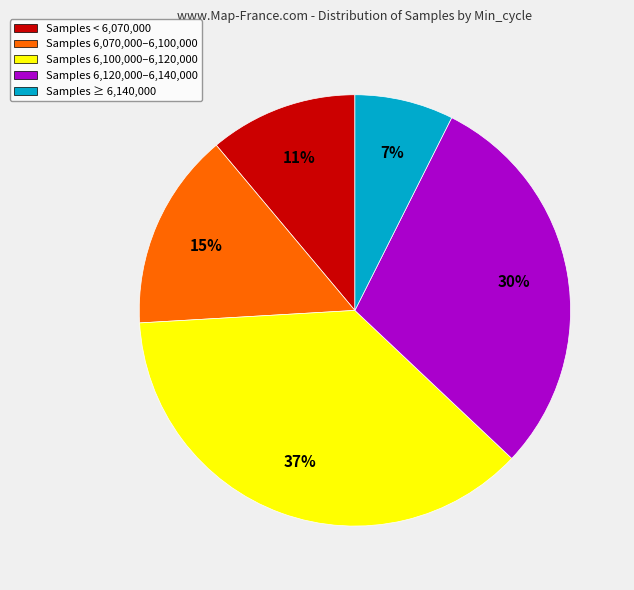

What is the smallest slice in the pie chart?

Samples ≥ 6,140,000